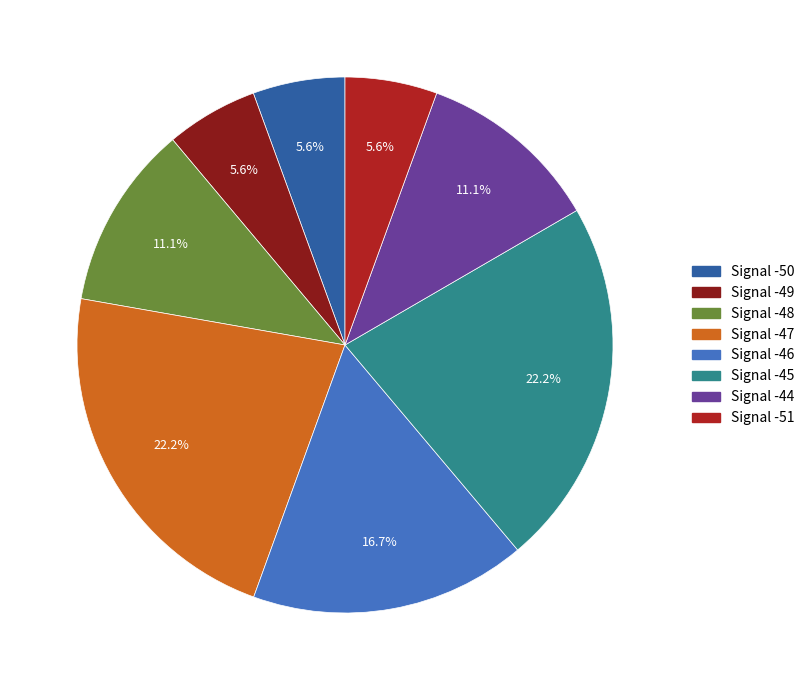

Is there a majority slice in this chart?

No